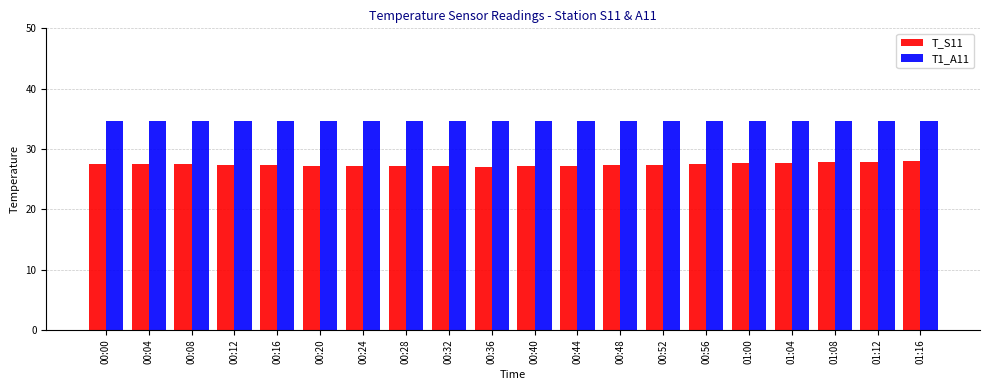

The T_S11 series shows 42.6 at 01:04. True or false?

False